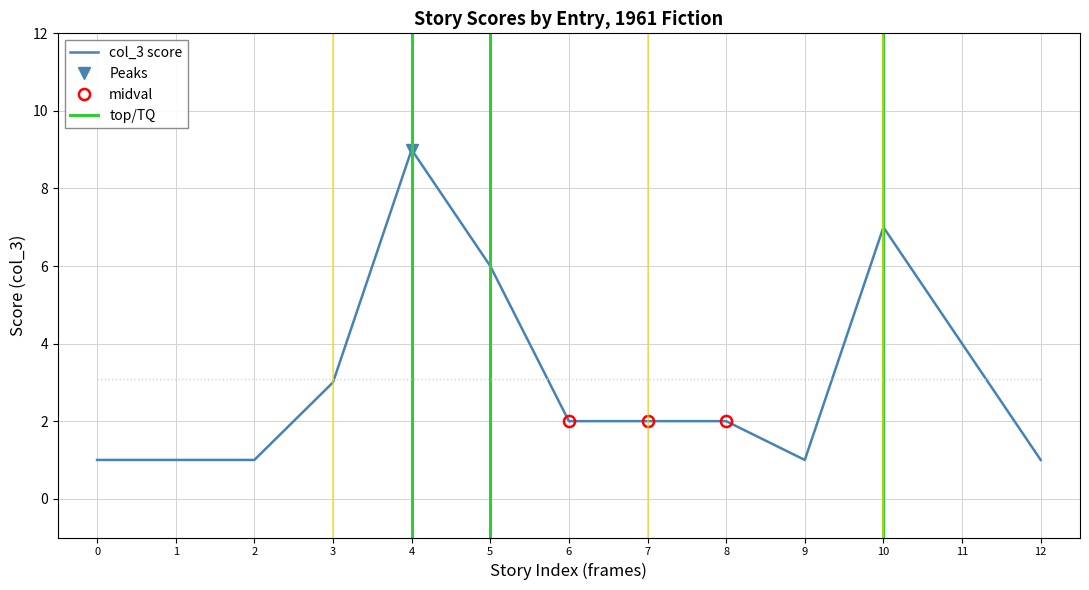

True or false: col_3 score has a value of 7 at 11.

False